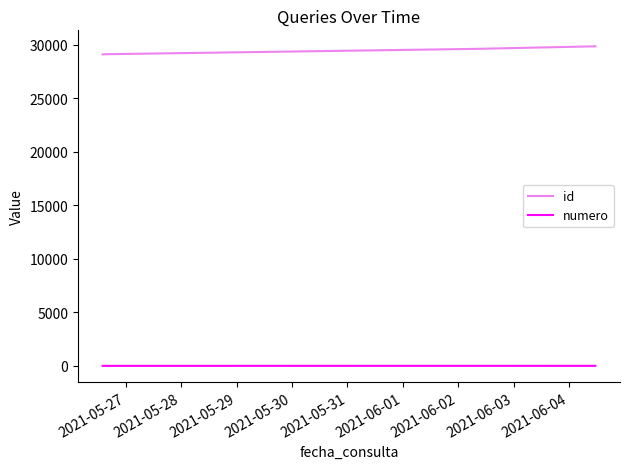

What is the minimum value shown in the chart?

1